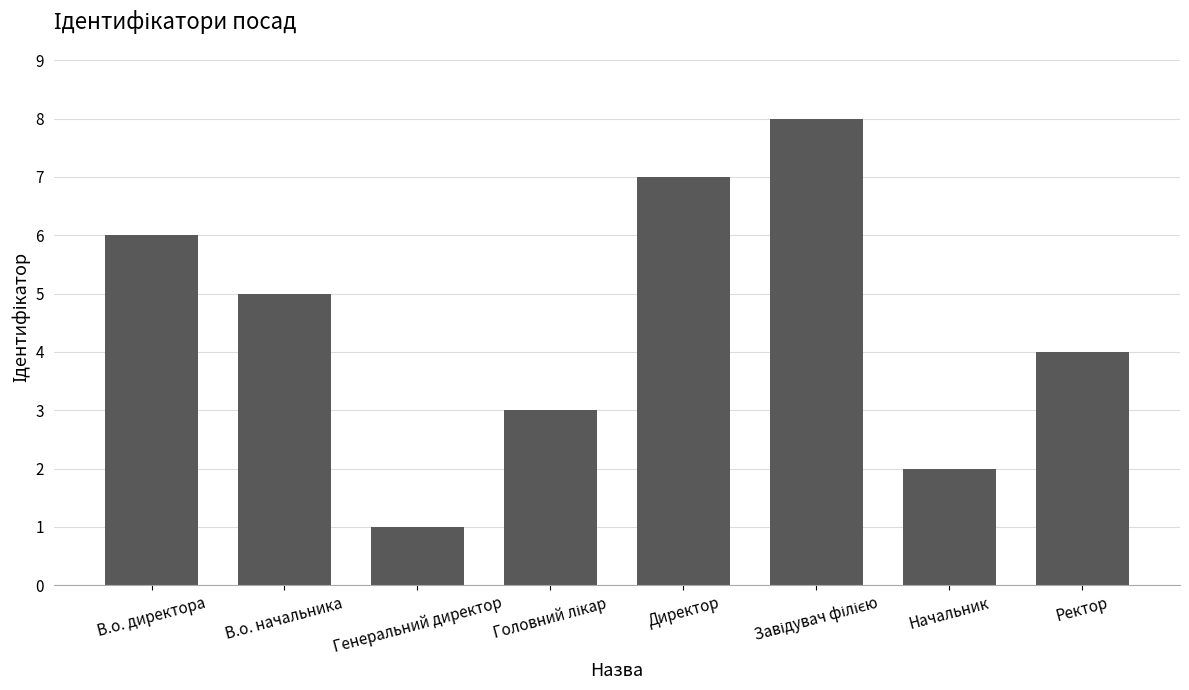

What is the maximum value shown in the chart?

8